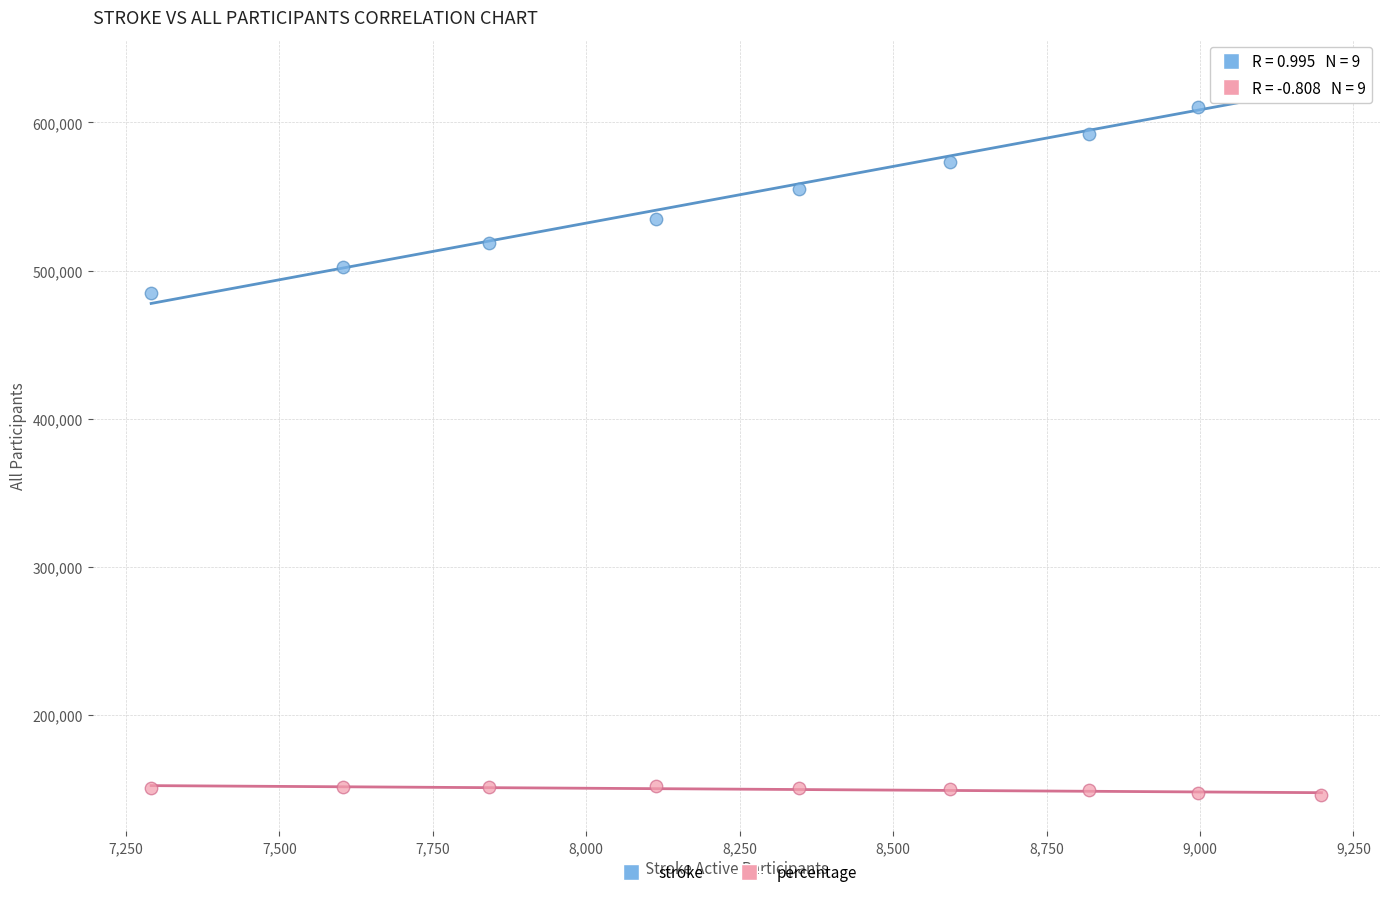

Across all data points, what is the range of X values (max minus min)?

1907.0